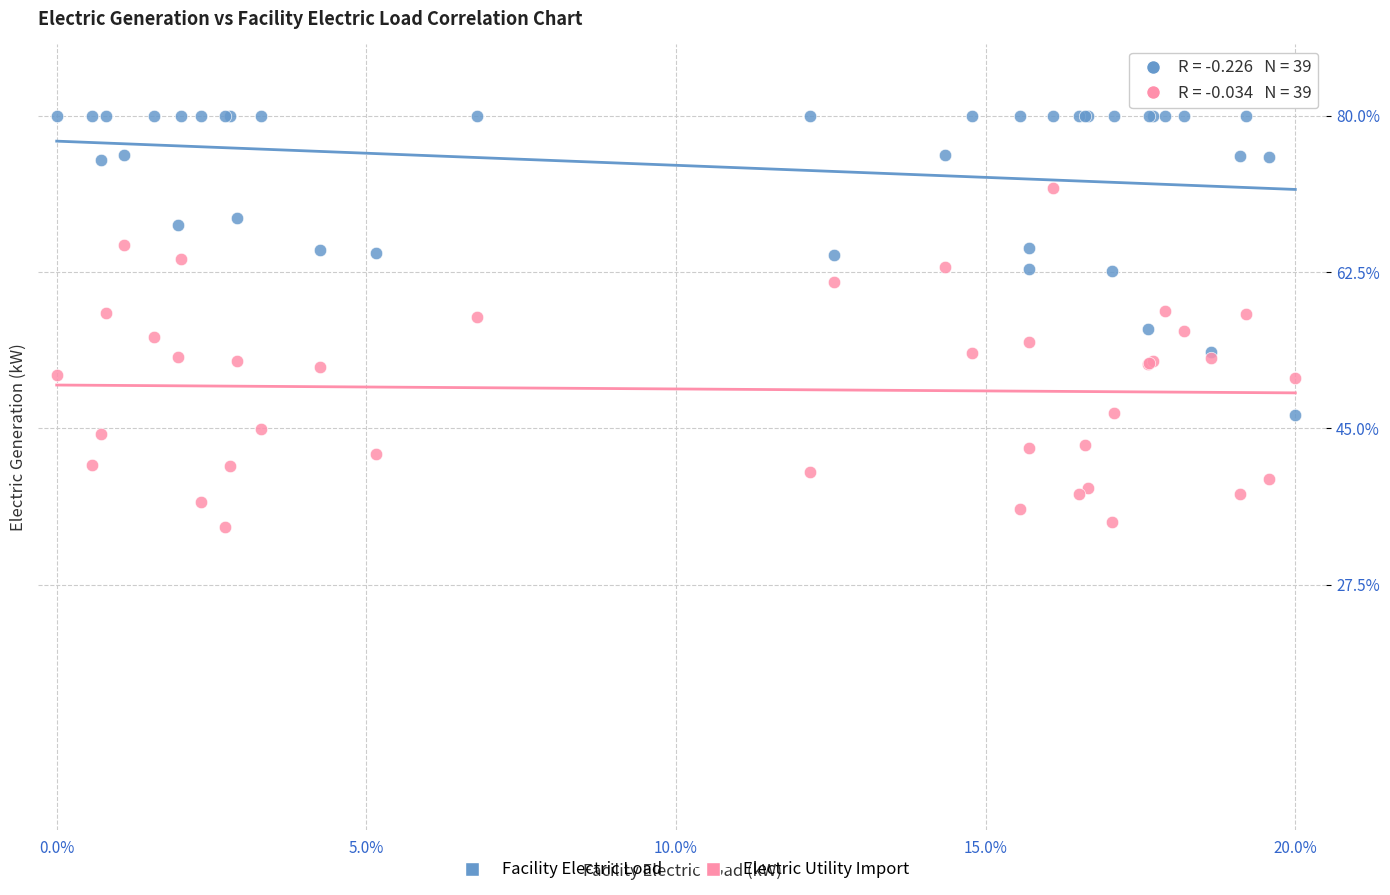

Which series contains the lowest Y value?

Electric Utility Import